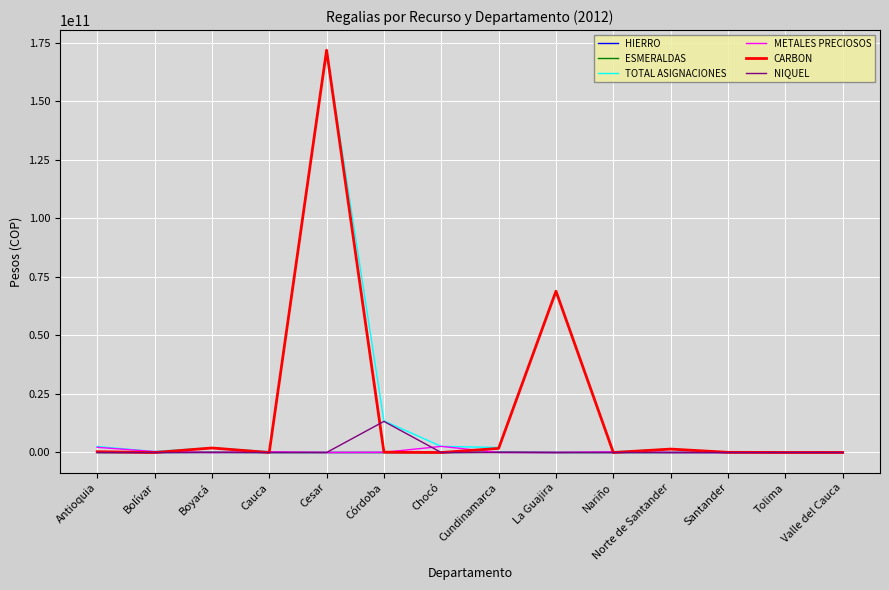

Which category has the highest value across all series?

Cesar